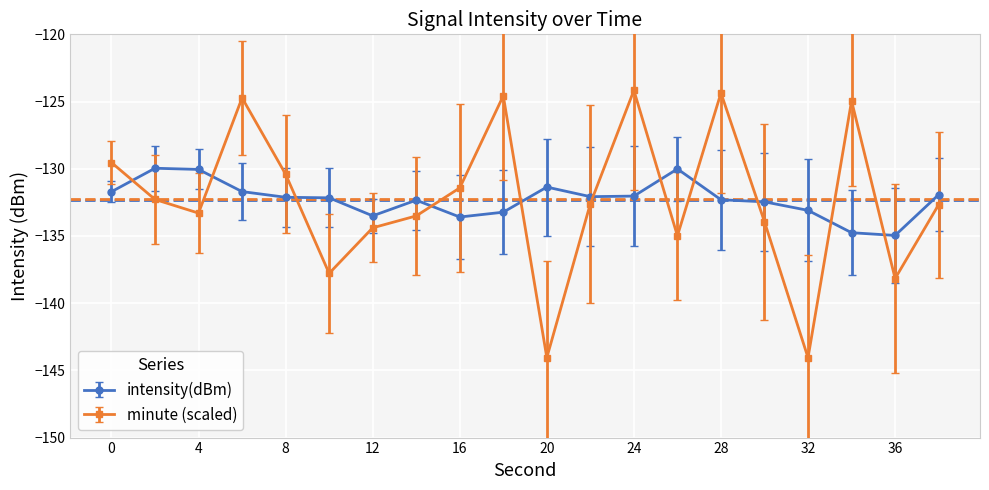

List the series in order of their peak value, highest first.

minute (scaled), intensity(dBm)